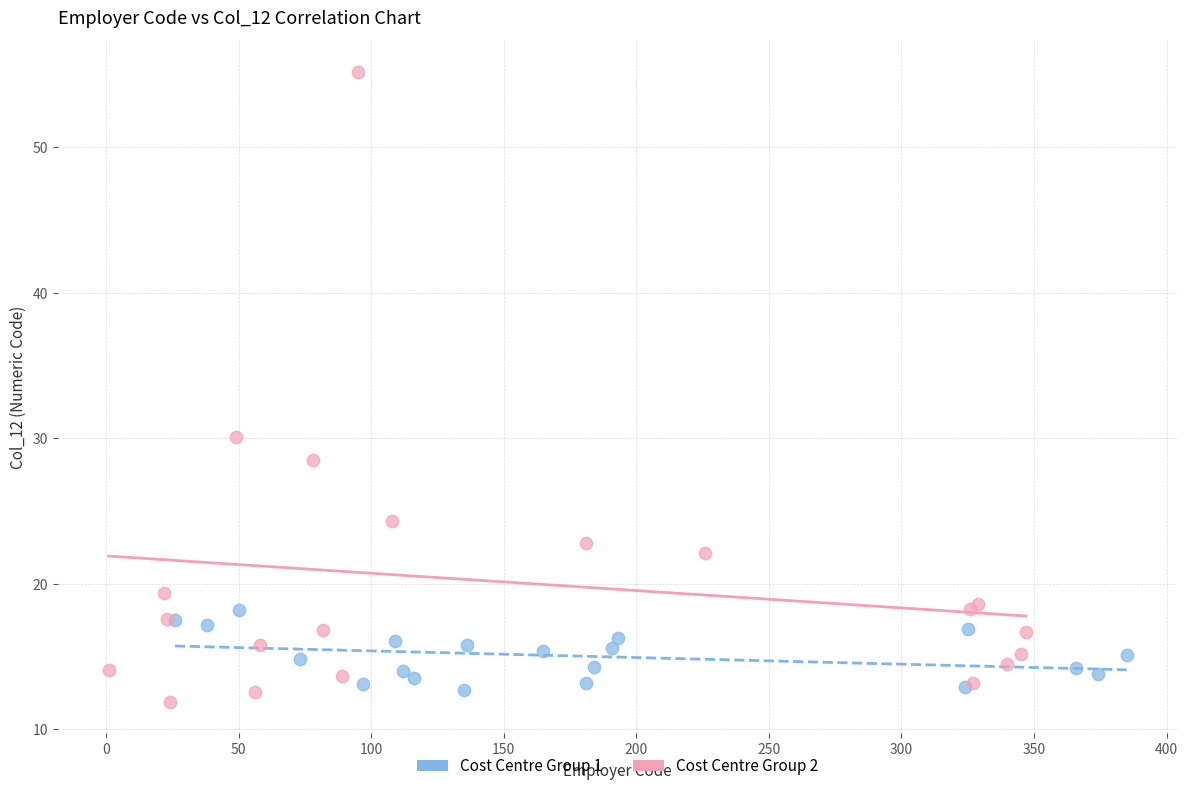

What are all the series names shown in the legend?

Cost Centre Group 1, Cost Centre Group 2